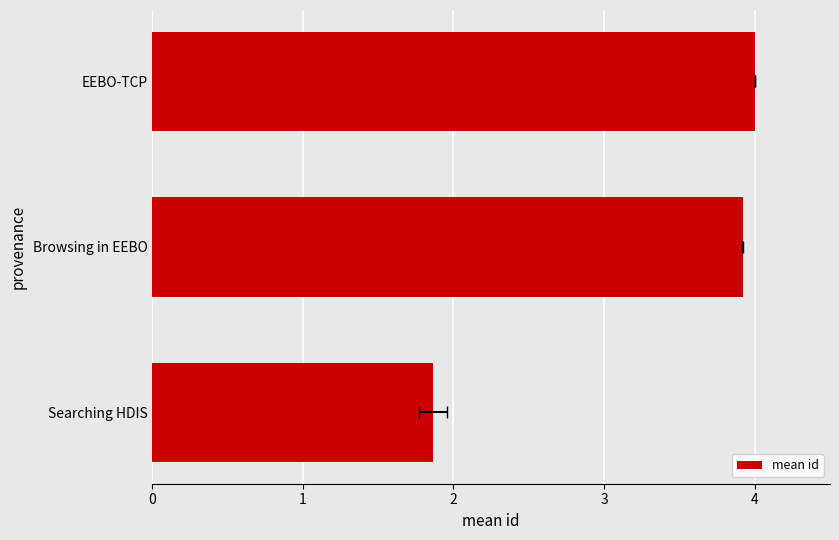

What is the sum of all values?

9.8